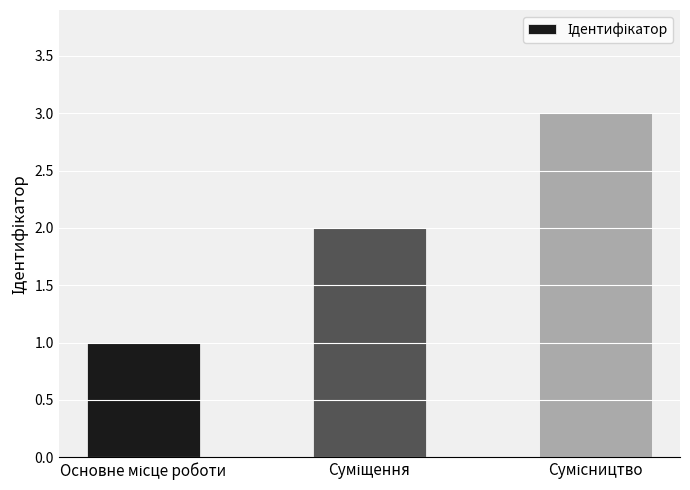

What is the sum of all values?

6